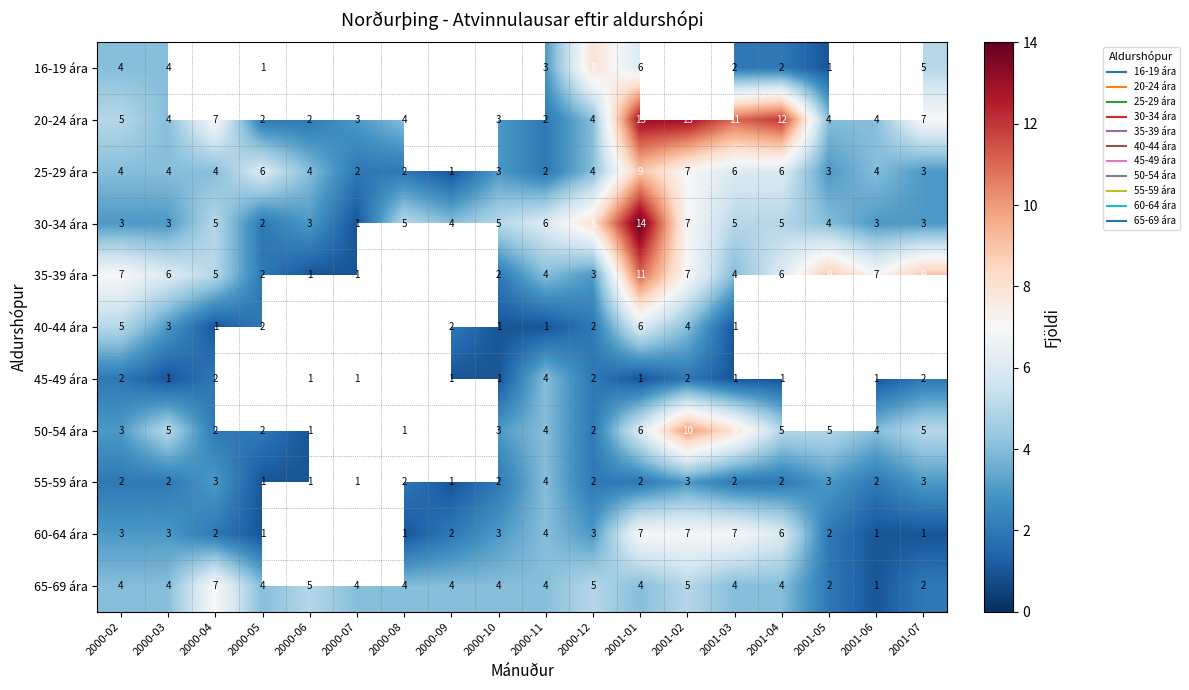

At which label does 40-44 ára reach its peak?

2001-01